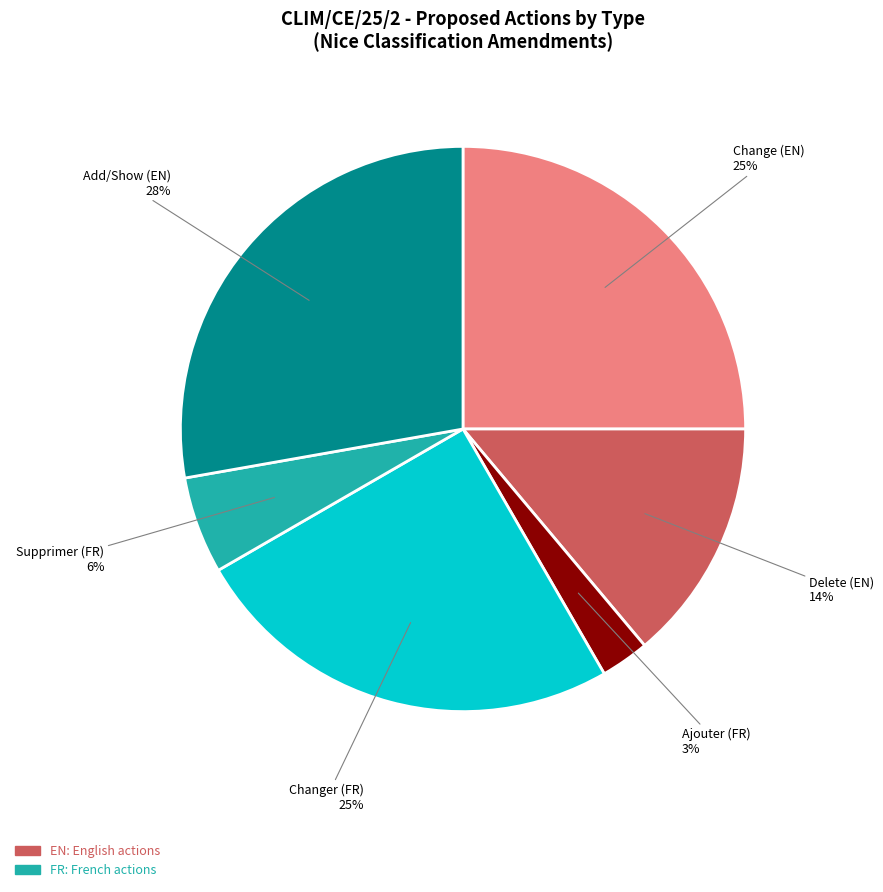

How many slices are in this pie chart?

6